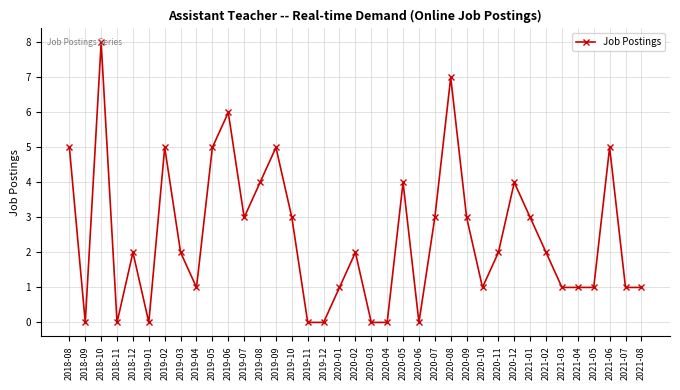

At which category does the data reach its first local peak?

2018-10